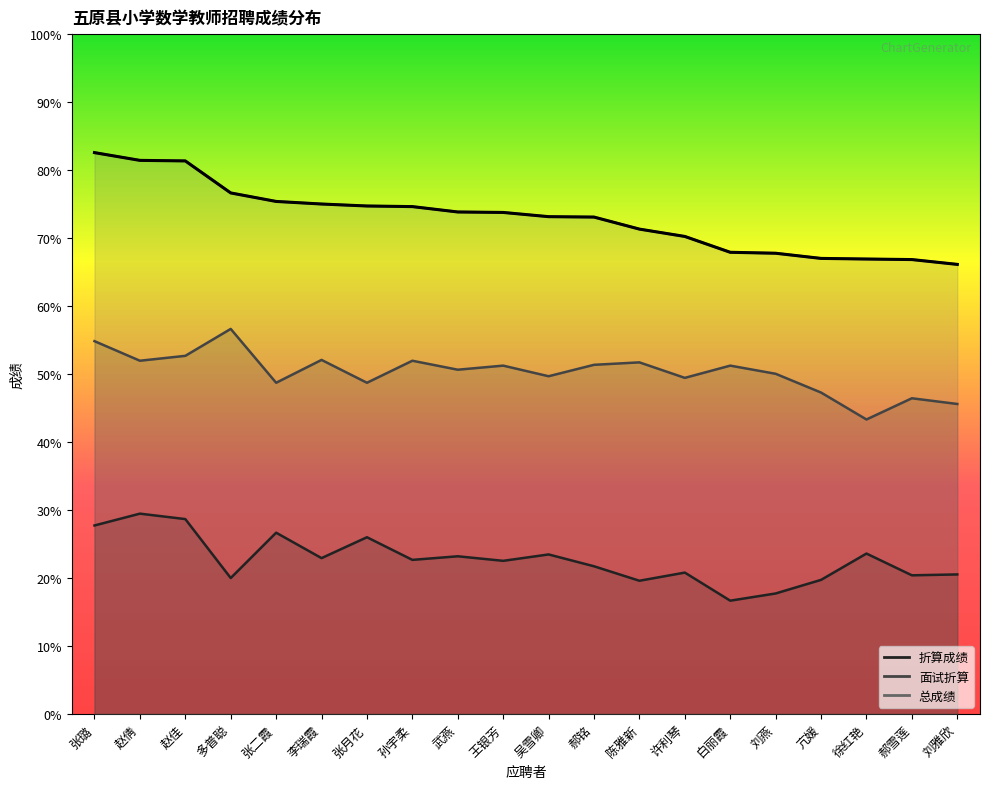

What is the greatest value displayed?

82.6